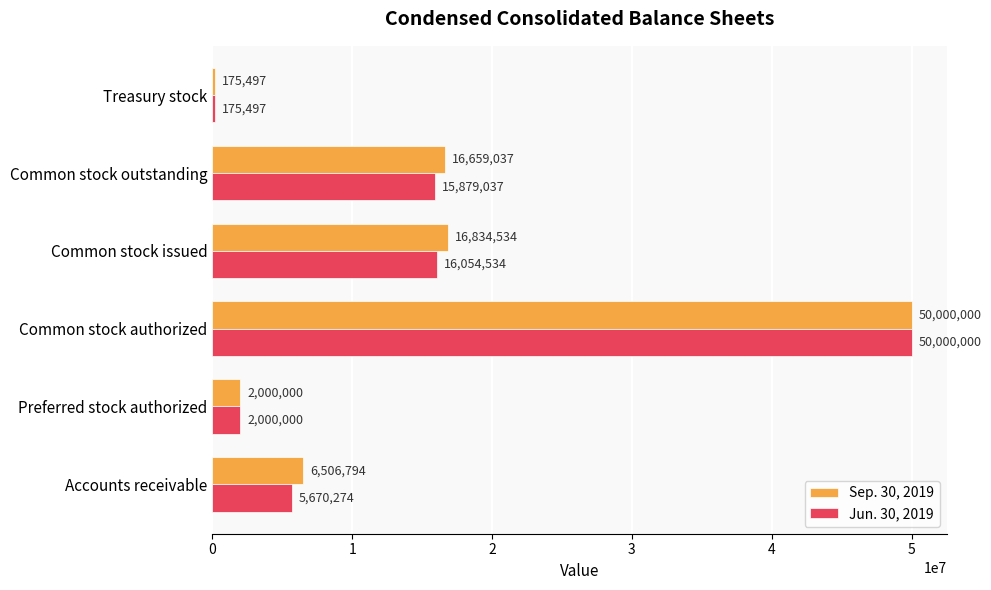

At which category is the sum across all series the highest?

Common stock authorized